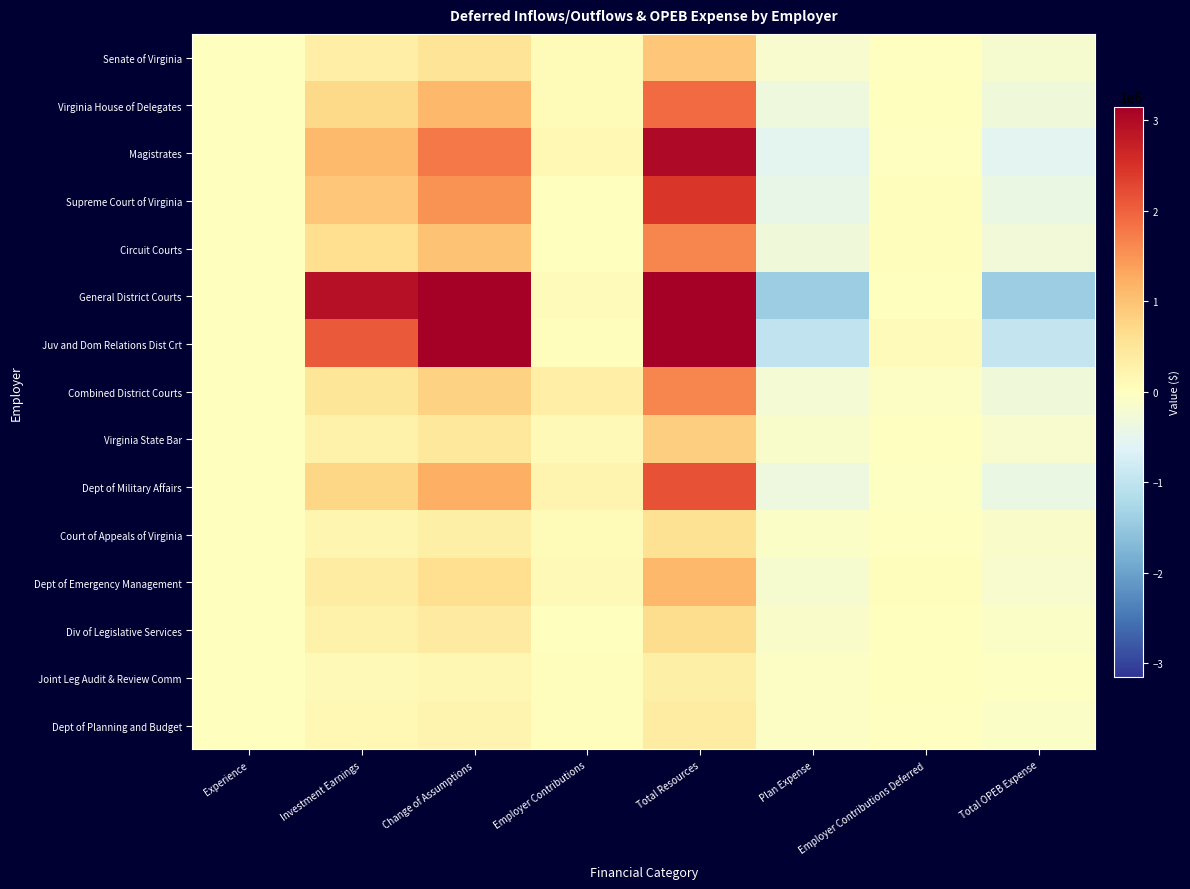

What is the maximum value shown in the chart?

7680885